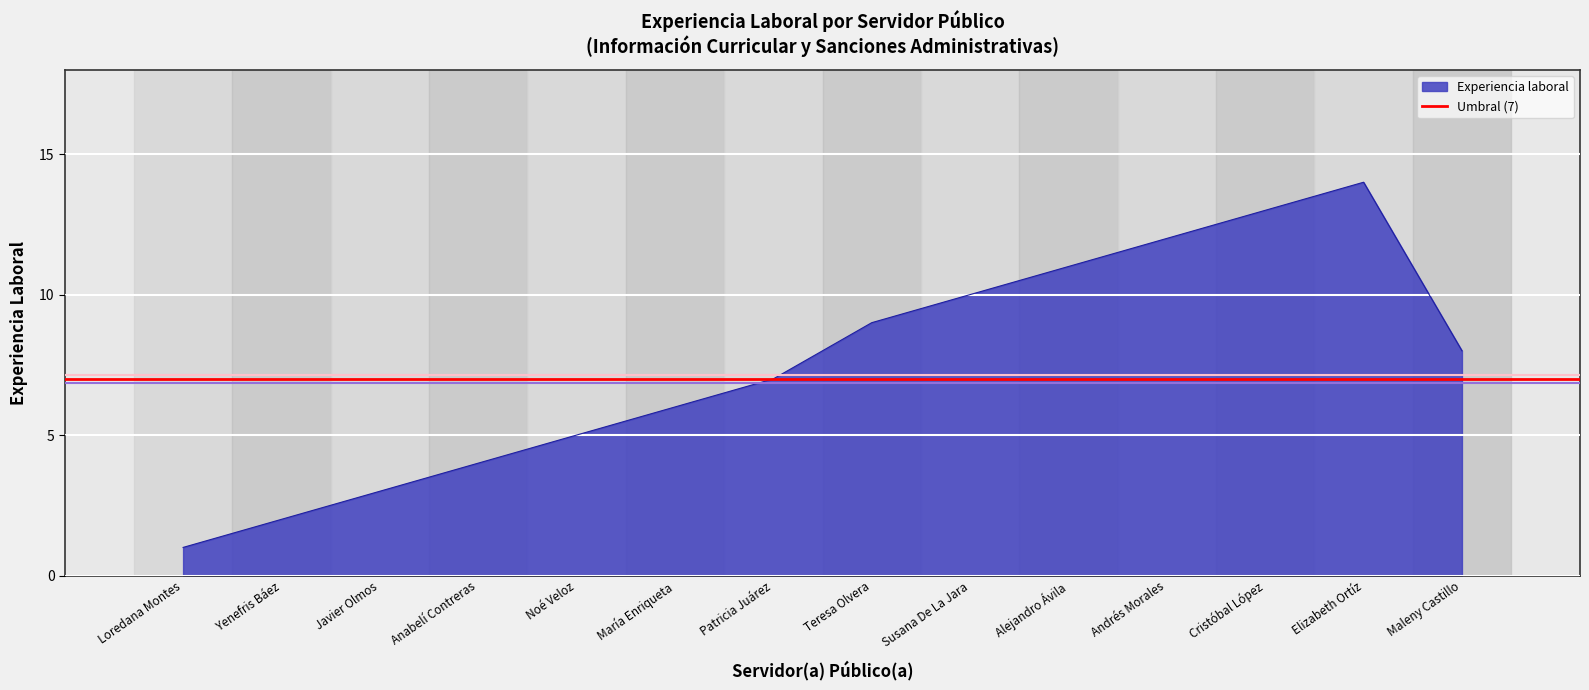

How many lines are shown in the chart?

1